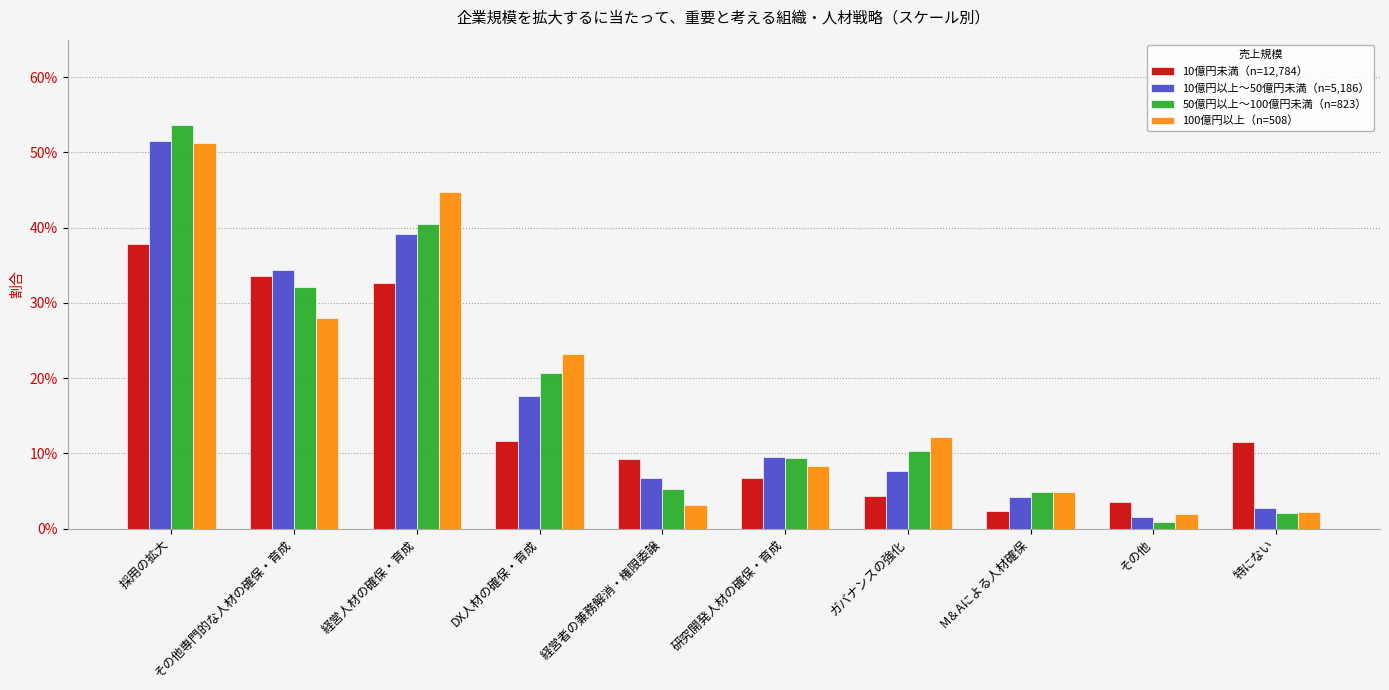

Which series has the largest range (max minus min)?

50億円以上～100億円未満（n=823）